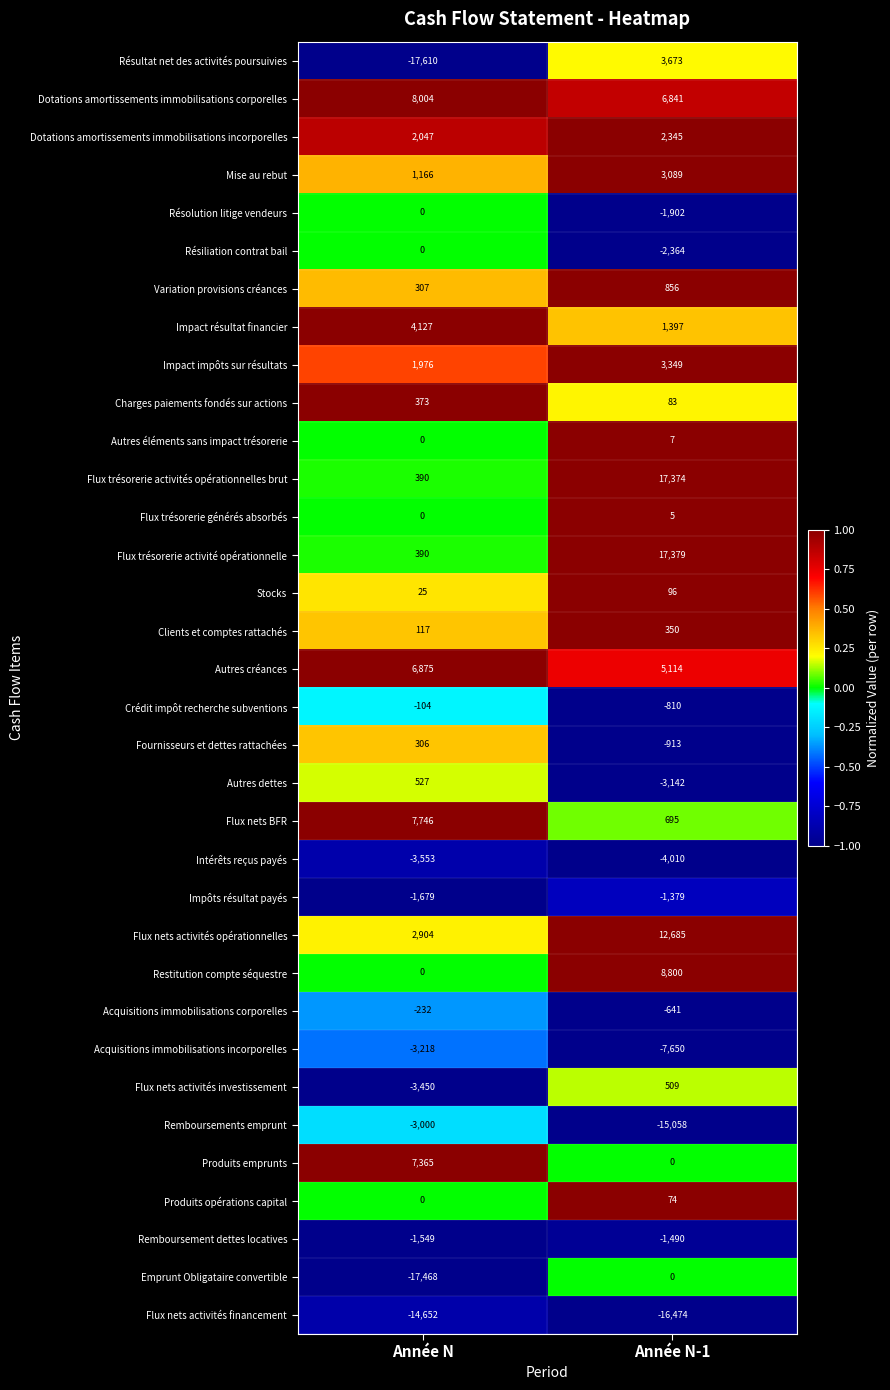

The value of Autres éléments sans impact trésorerie at Année N-1 is 7. True or false?

True